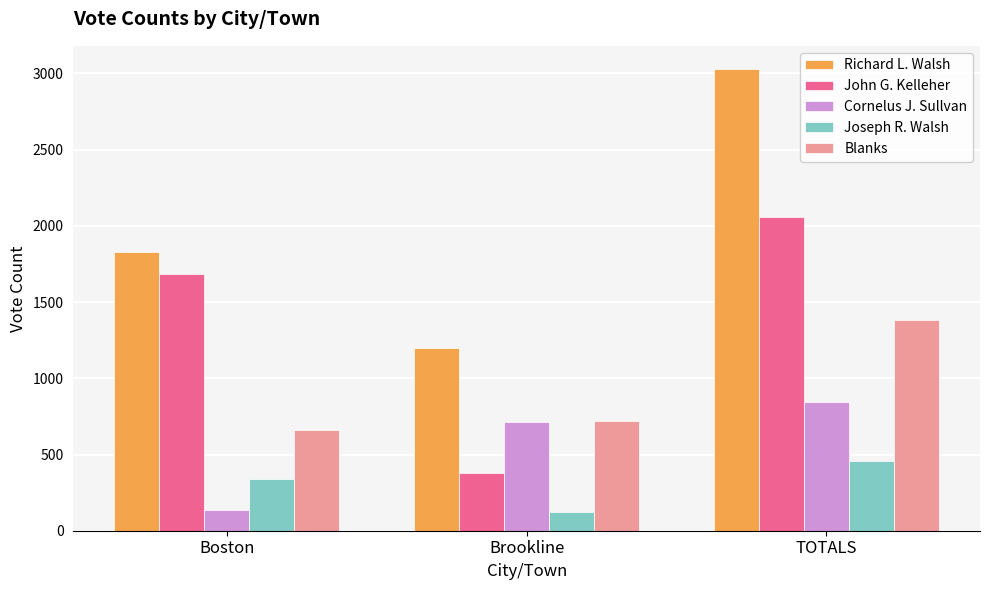

At TOTALS, list the series in order from smallest to largest.

Joseph R. Walsh, Cornelus J. Sullvan, Blanks, John G. Kelleher, Richard L. Walsh